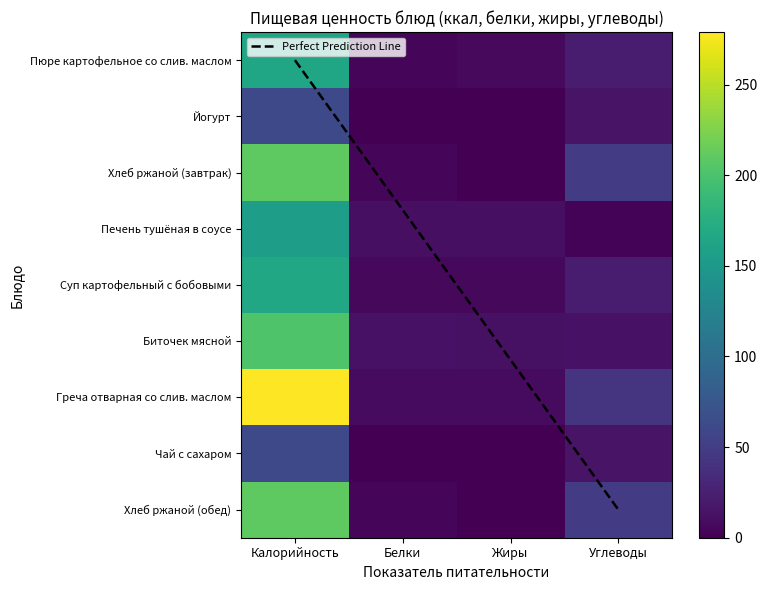

True or false: Йогурт has a value of 39.0 at Калорийность.

False